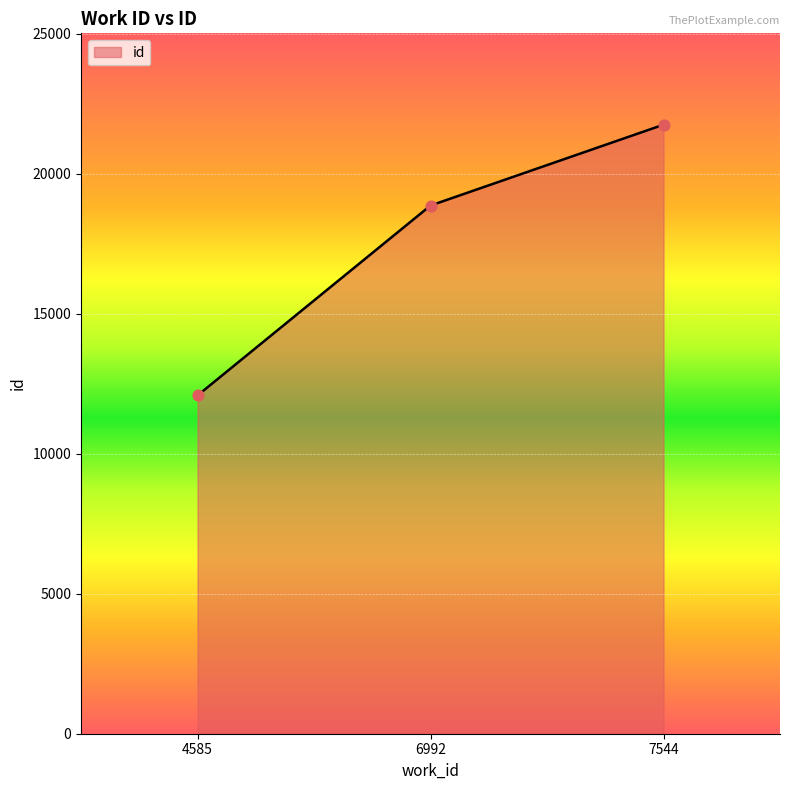

Between 4585 and 6992, which is larger?

6992